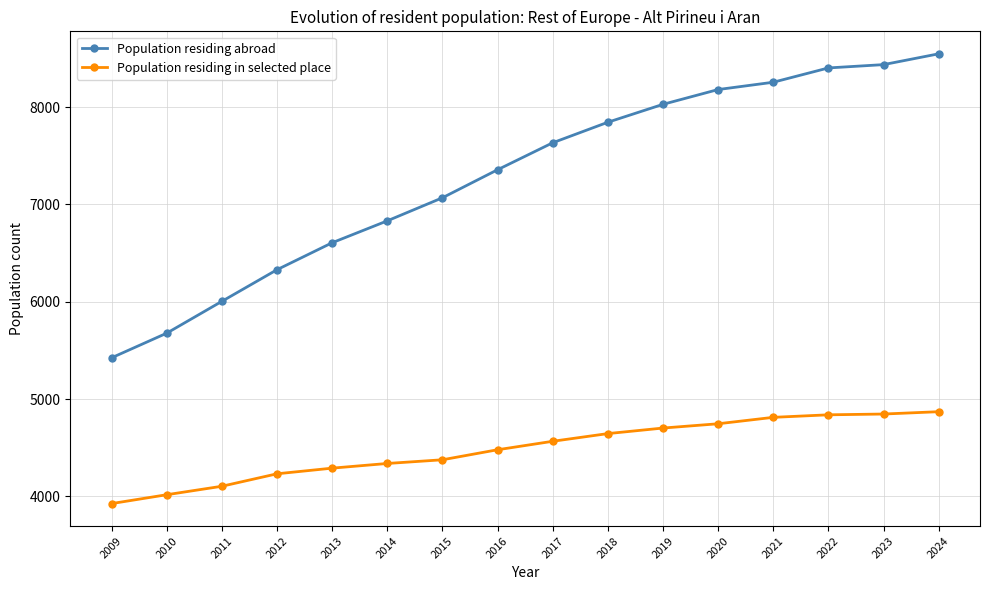

What is the total value across all series at 2021?

13069